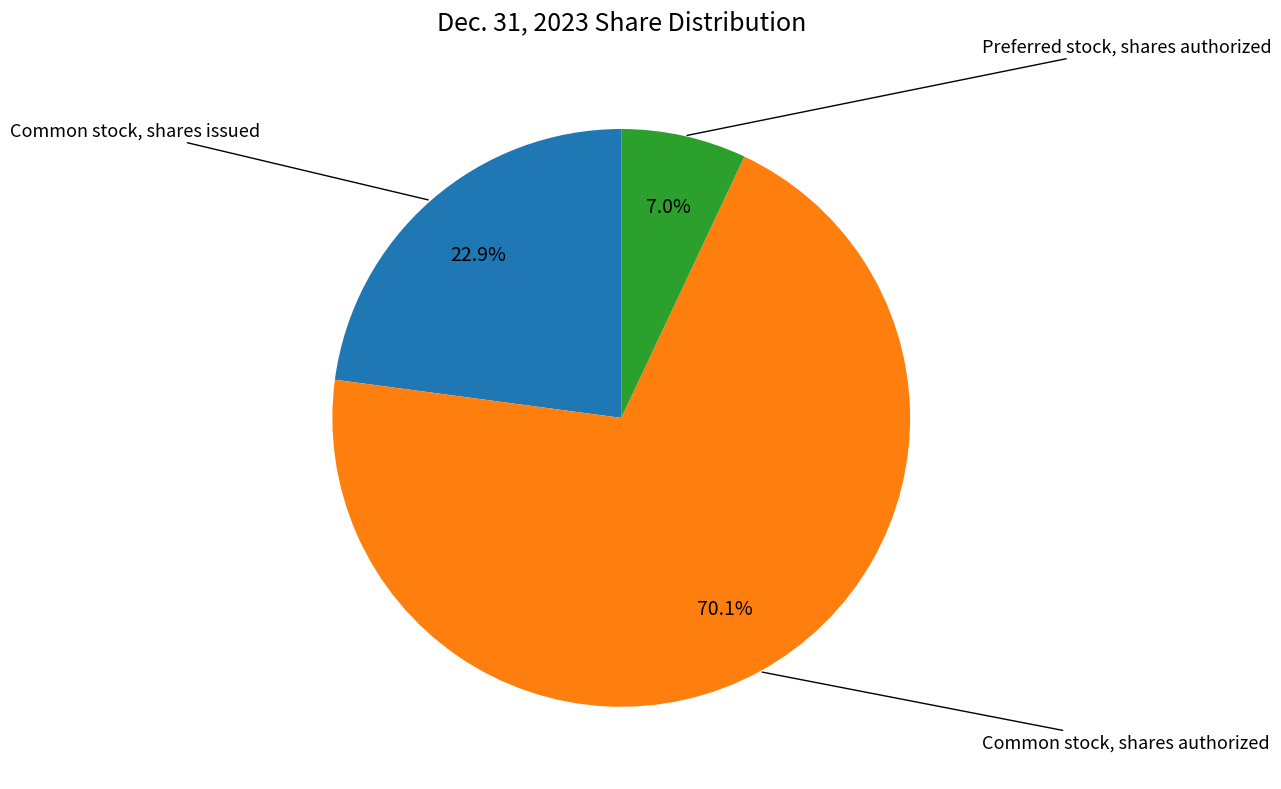

Which category has the smallest portion of the pie?

Preferred stock, shares authorized